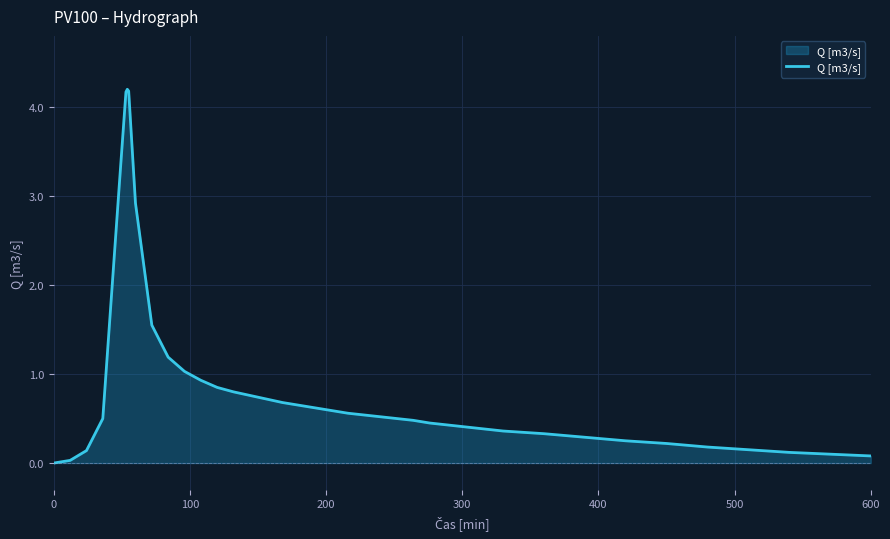

What is the difference between the second highest and minimum values?

4.2